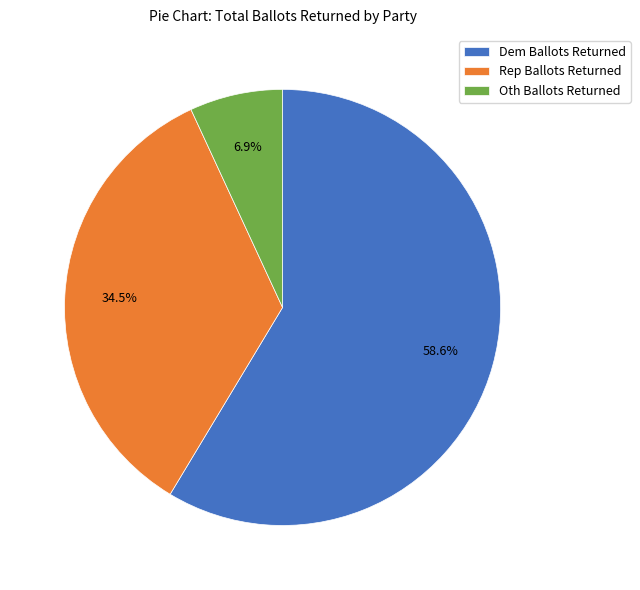

Rank the categories by value from highest to lowest.

Dem Ballots Returned, Rep Ballots Returned, Oth Ballots Returned